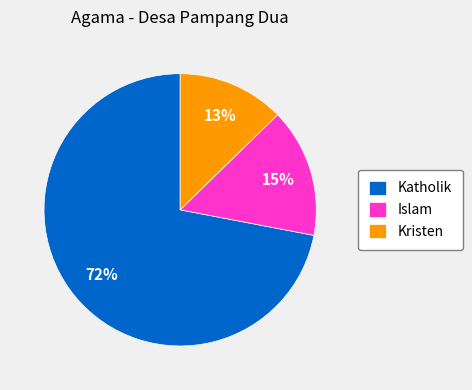

What percentage is the Kristen slice, to the nearest percent?

13%